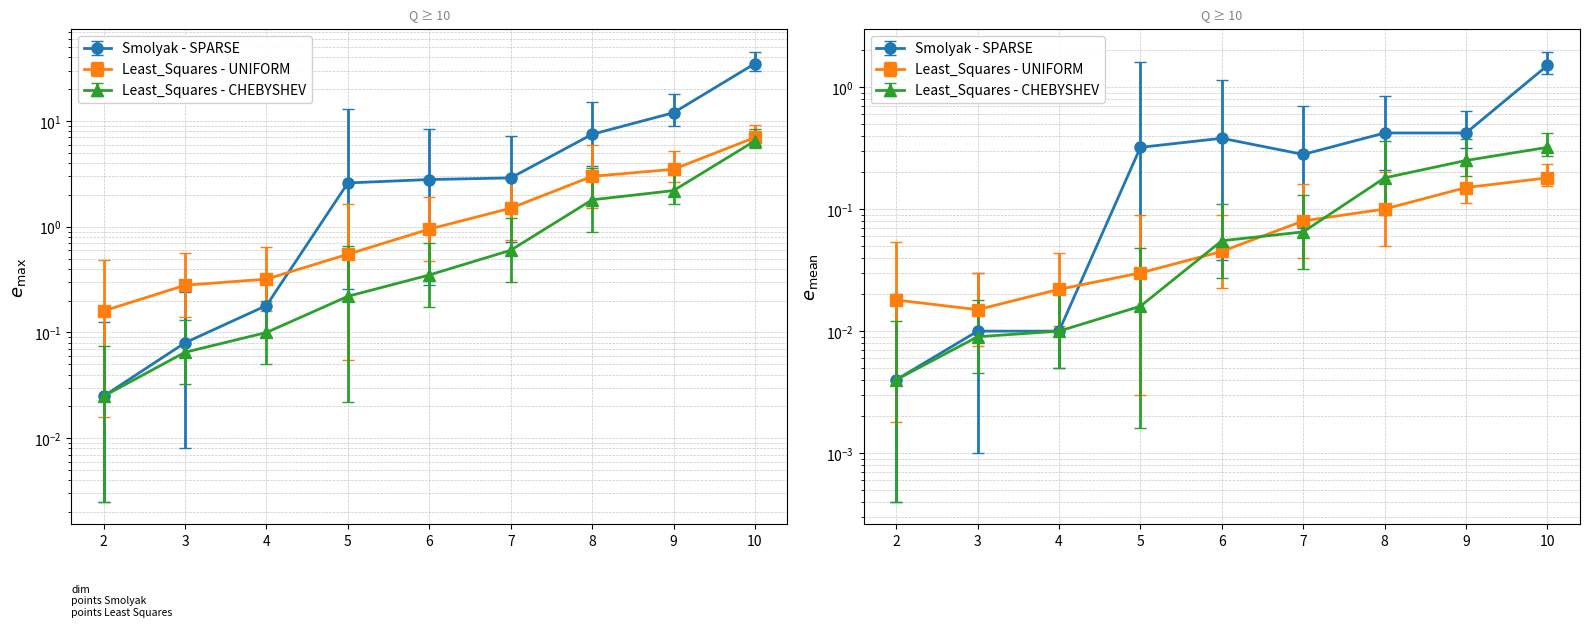

Which series has the largest total across all categories?

Smolyak - SPARSE